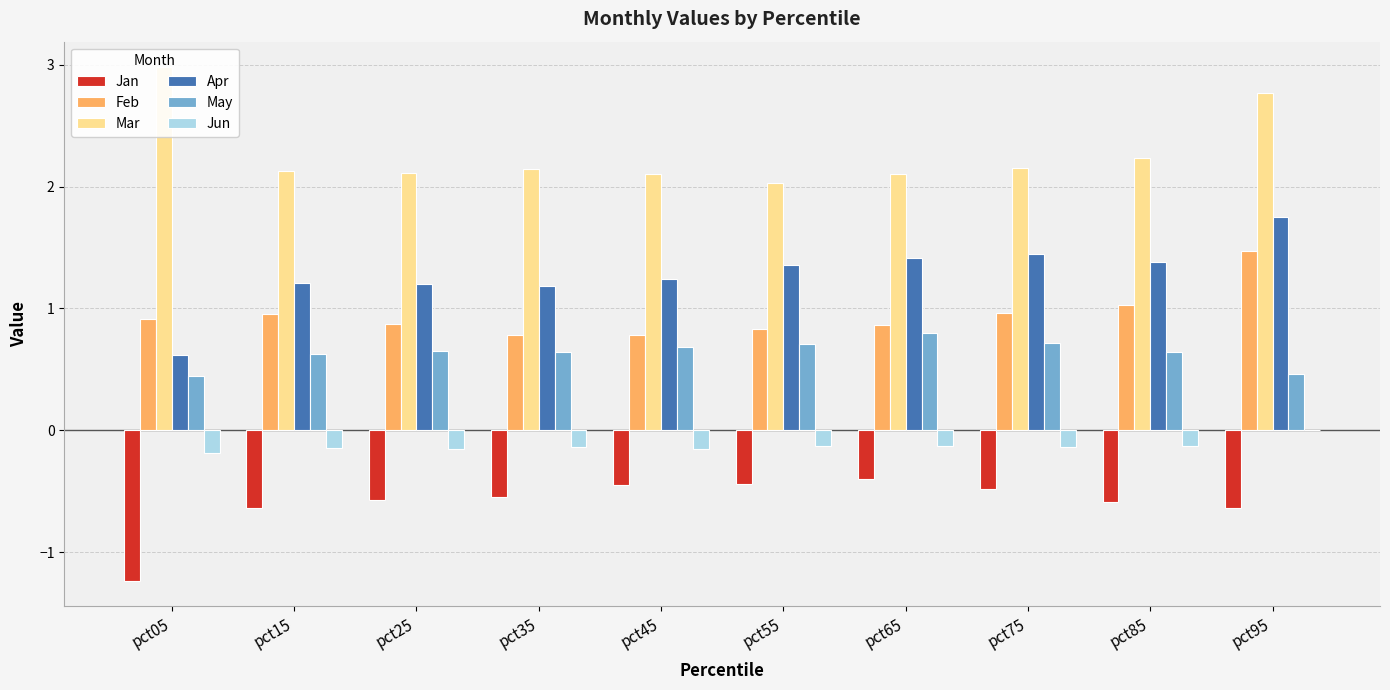

True or false: Feb has a value of 0.9 at pct05.

True